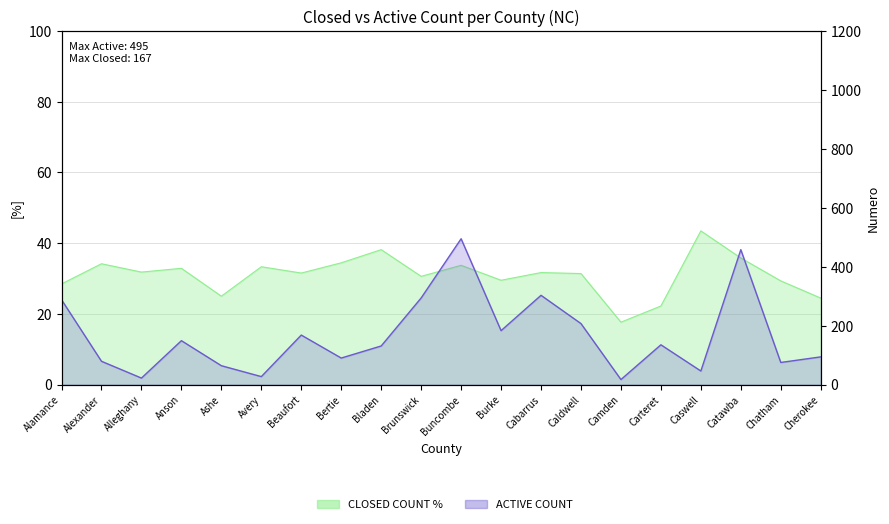

What is the change in value from Avery to Carteret?

+108